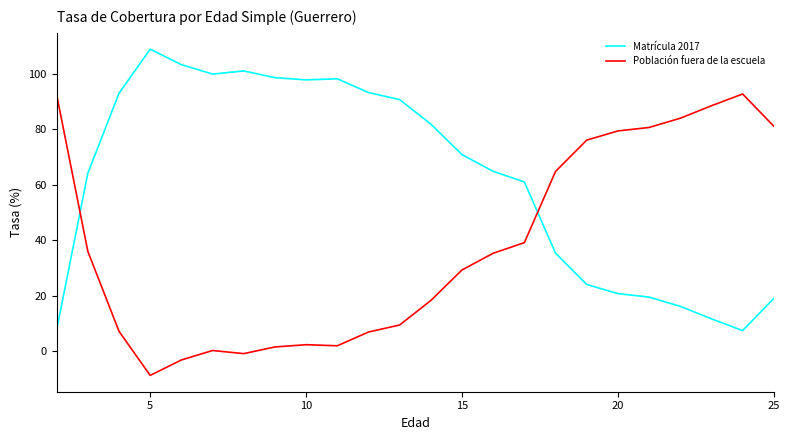

Count the number of data series in this chart.

2